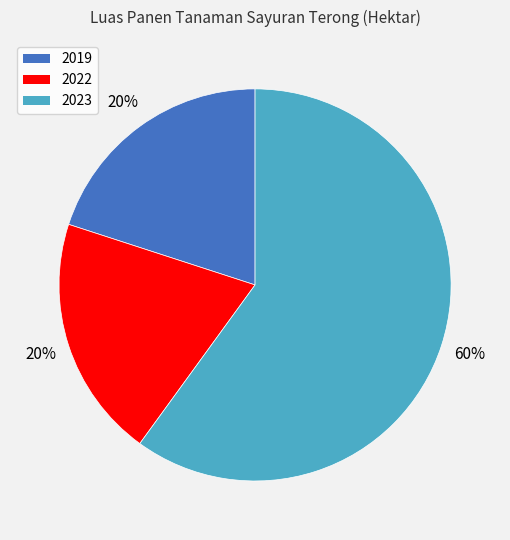

To the nearest percent, what is the difference between the largest and smallest slice percentages?

40%